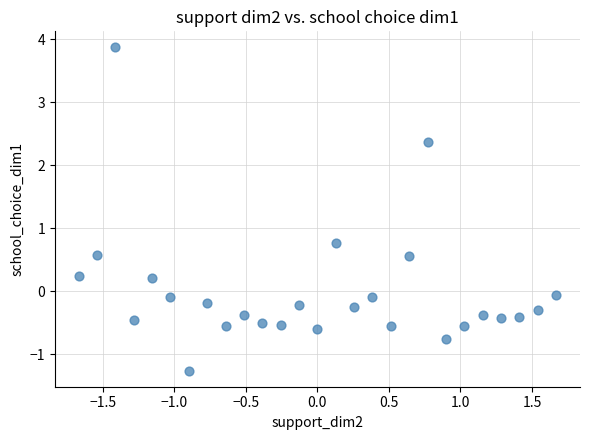

What Y value in the scatter plot is closest to 1?

0.8